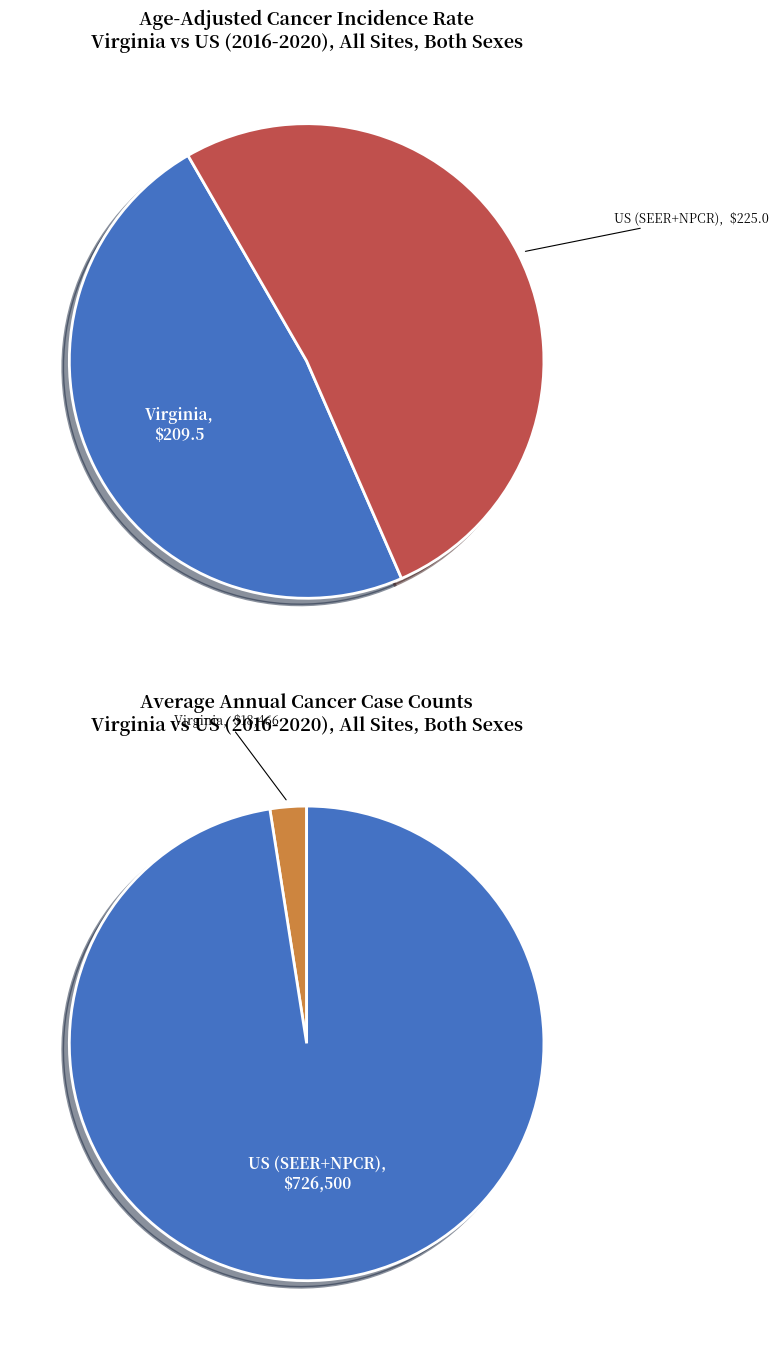

Which has a higher value, US (SEER+NPCR) or Virginia?

US (SEER+NPCR)